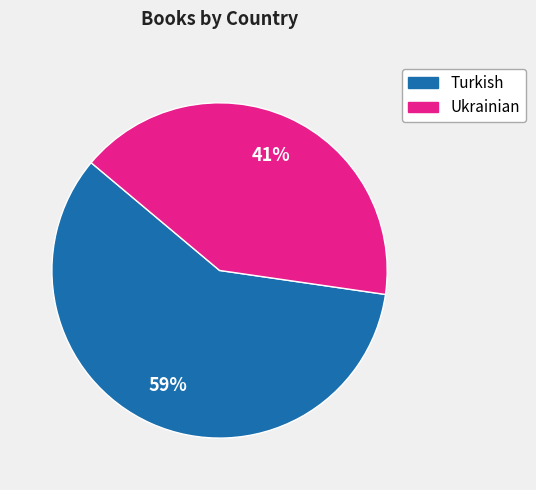

To the nearest percent, what percentage of the pie is Turkish?

59%